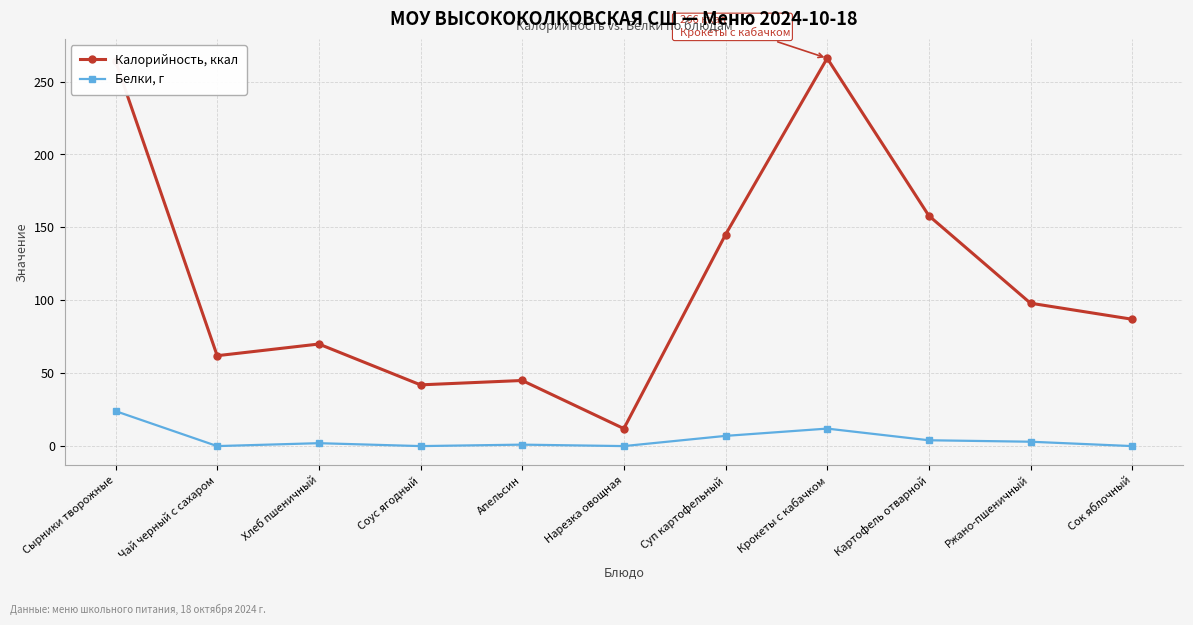

At which category does Калорийность, ккал reach its first local peak?

Хлеб пшеничный